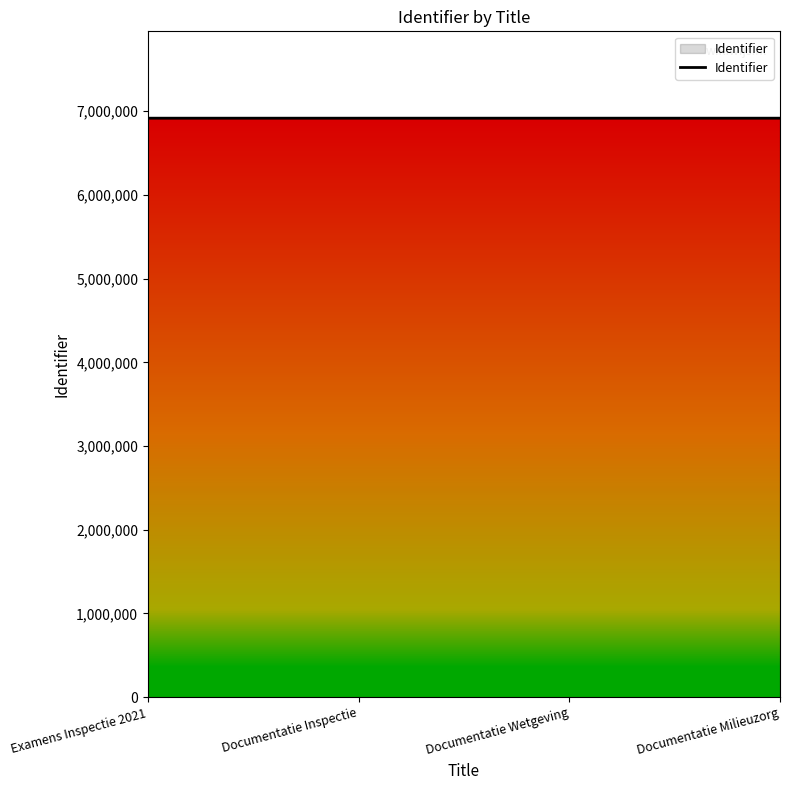

What is the ratio of the value at Examens Inspectie 2021 to the value at Documentatie Milieuzorg?

1.0